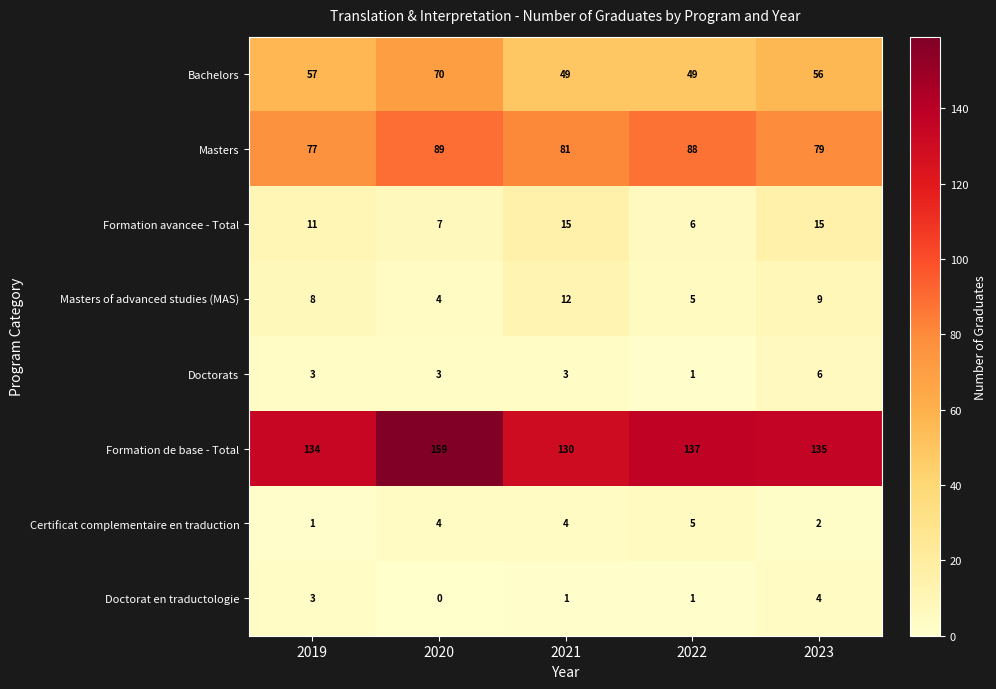

Which series has the largest range (max minus min)?

Formation de base - Total